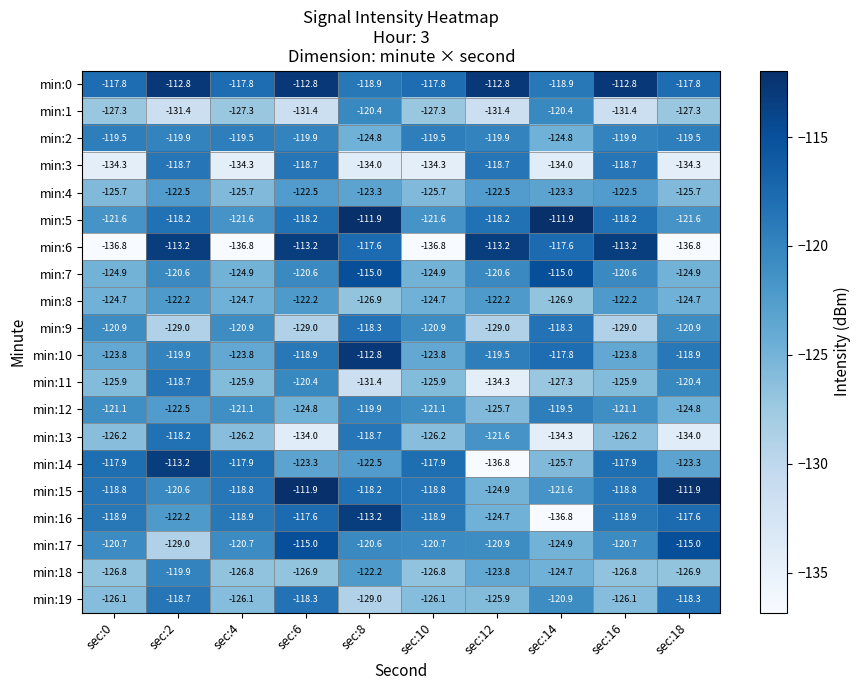

Where does the min:10 series first go above -119?

sec:6